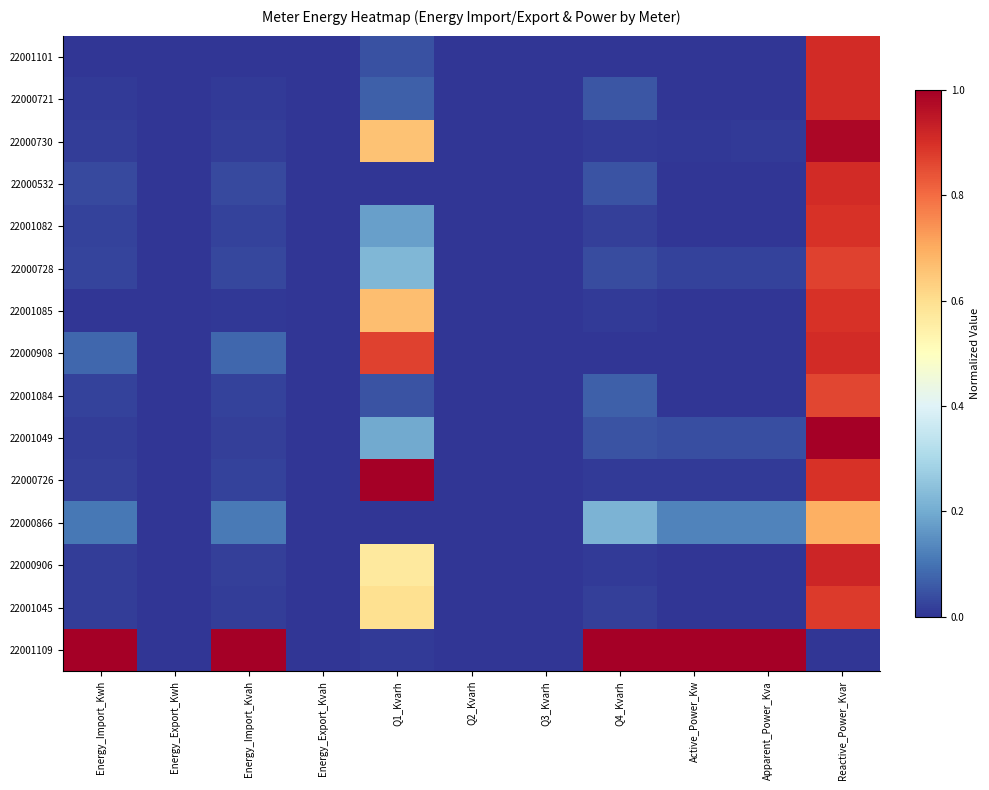

At how many categories does at least one series exceed 0?

7